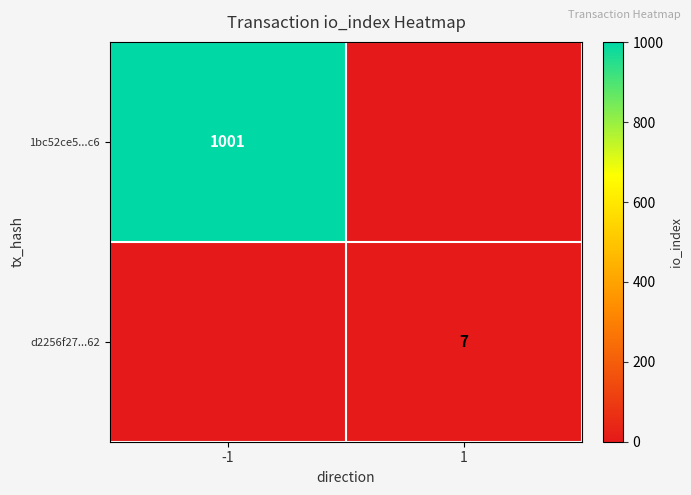

Is it true that 1bc52ce5...c6 equals 668 at -1?

False